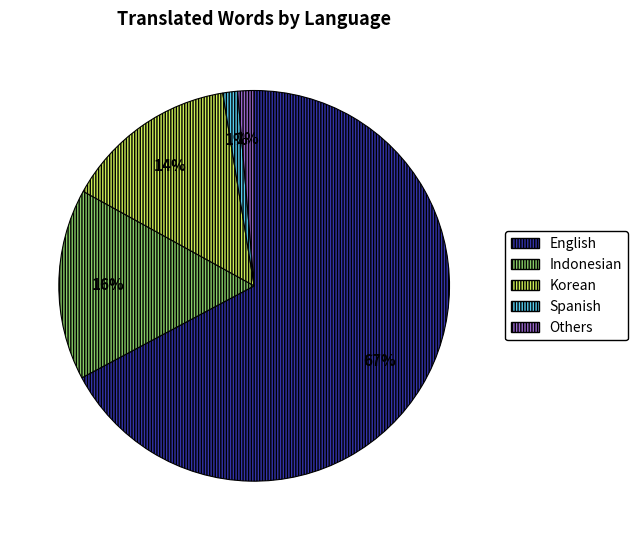

To the nearest percent, what is the combined percentage of Others and Indonesian?

17%